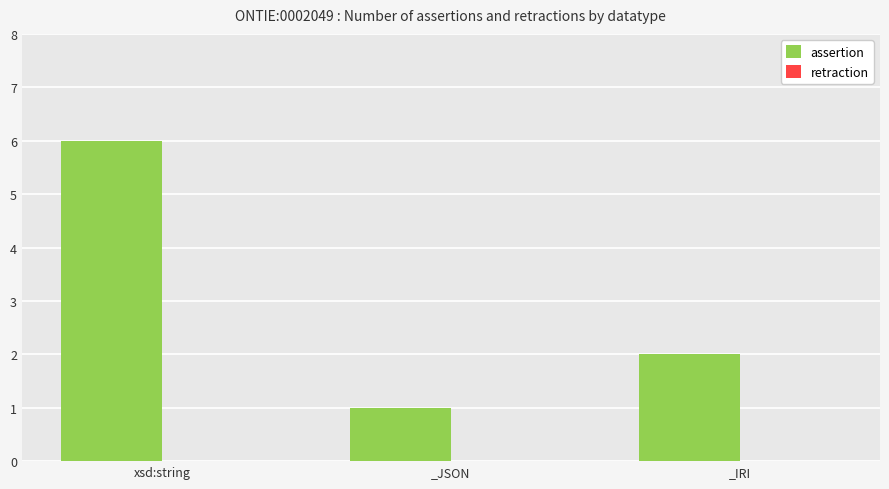

List the labels in order of value, largest first.

xsd:string, _IRI, _JSON